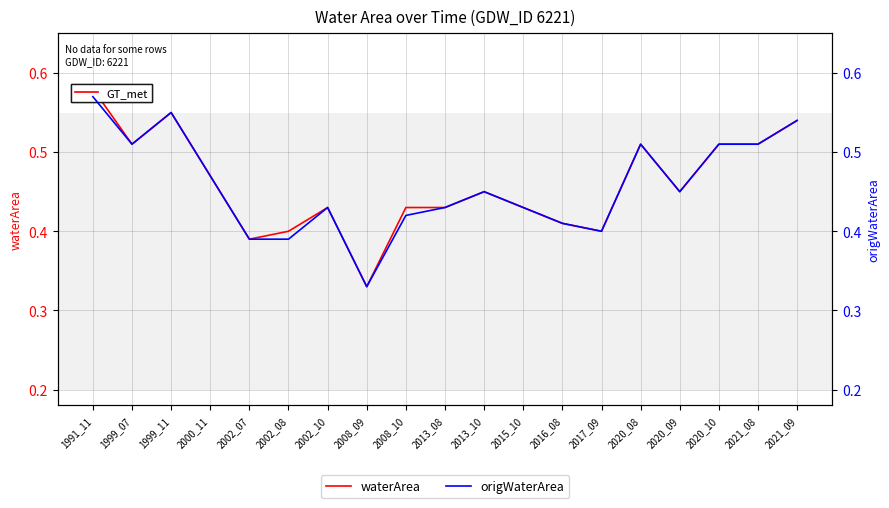

Is this an area chart (filled region under the line)?

No